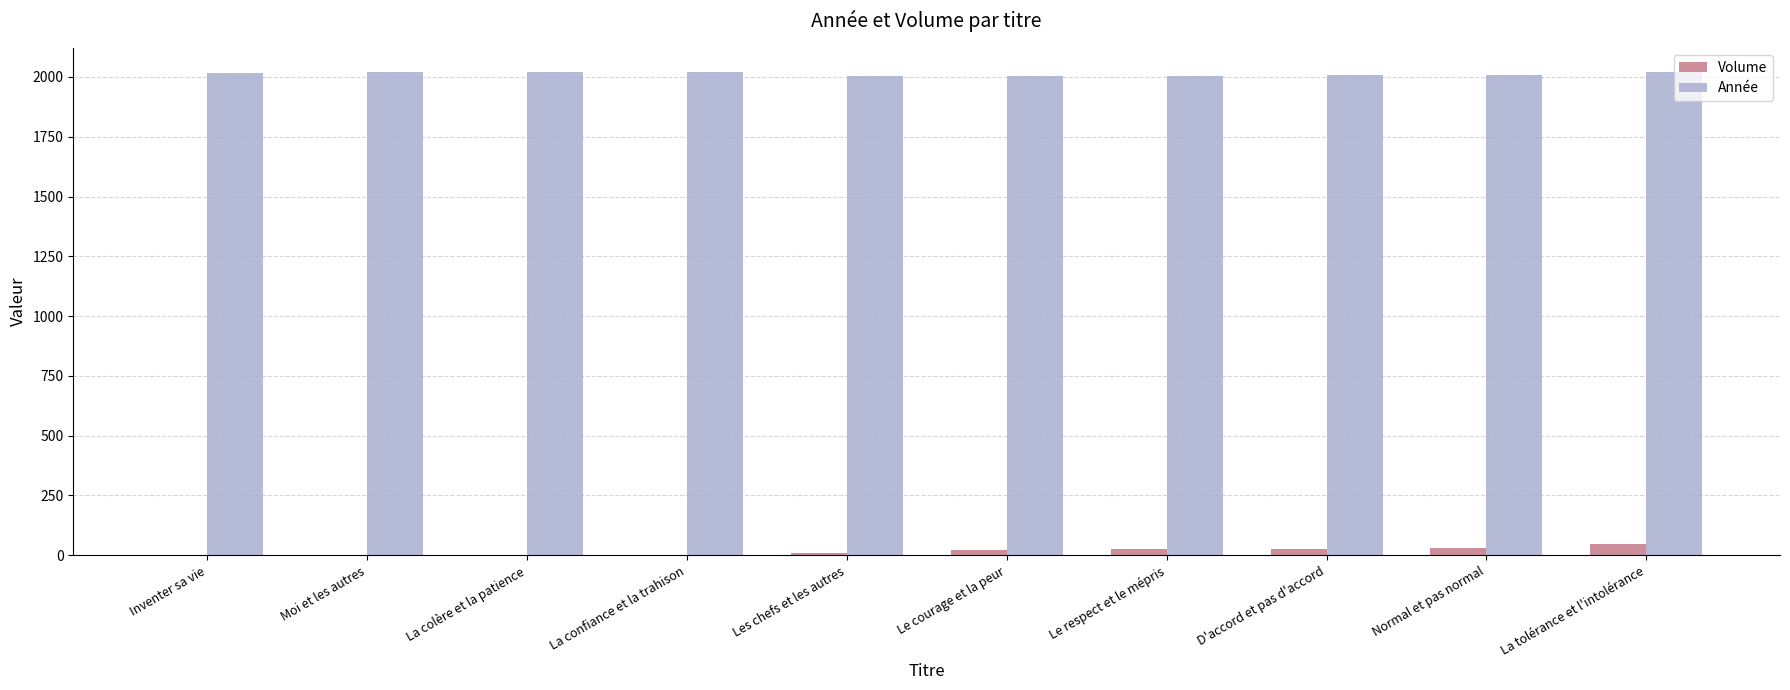

What is the highest value of the Volume series?

47